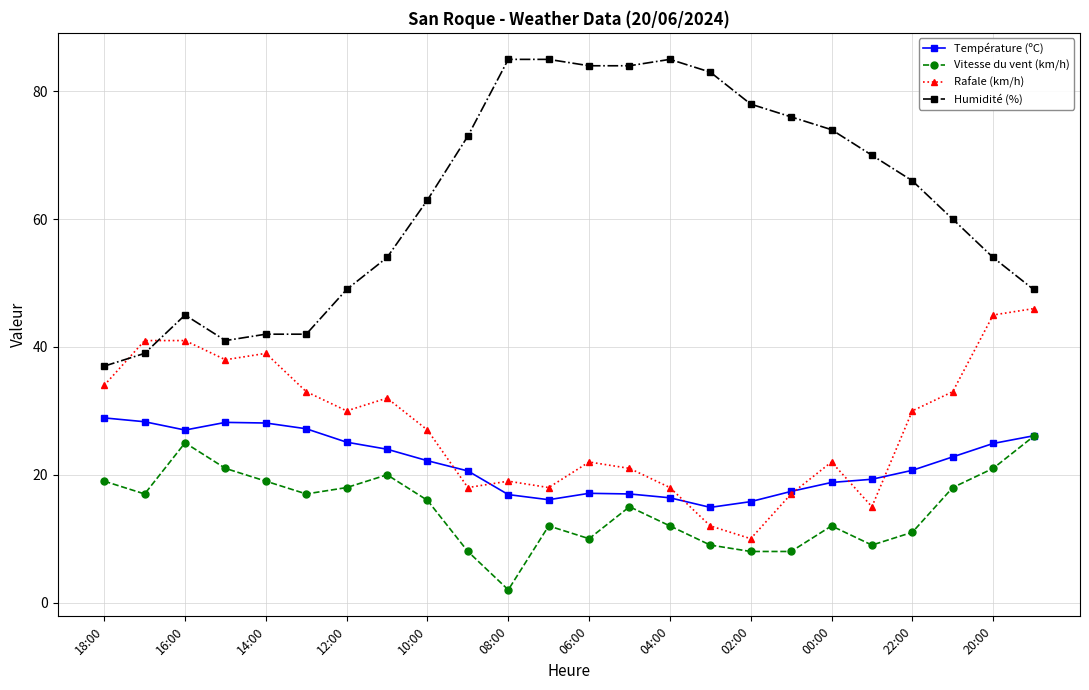

What is the minimum value shown in the chart?

2.0